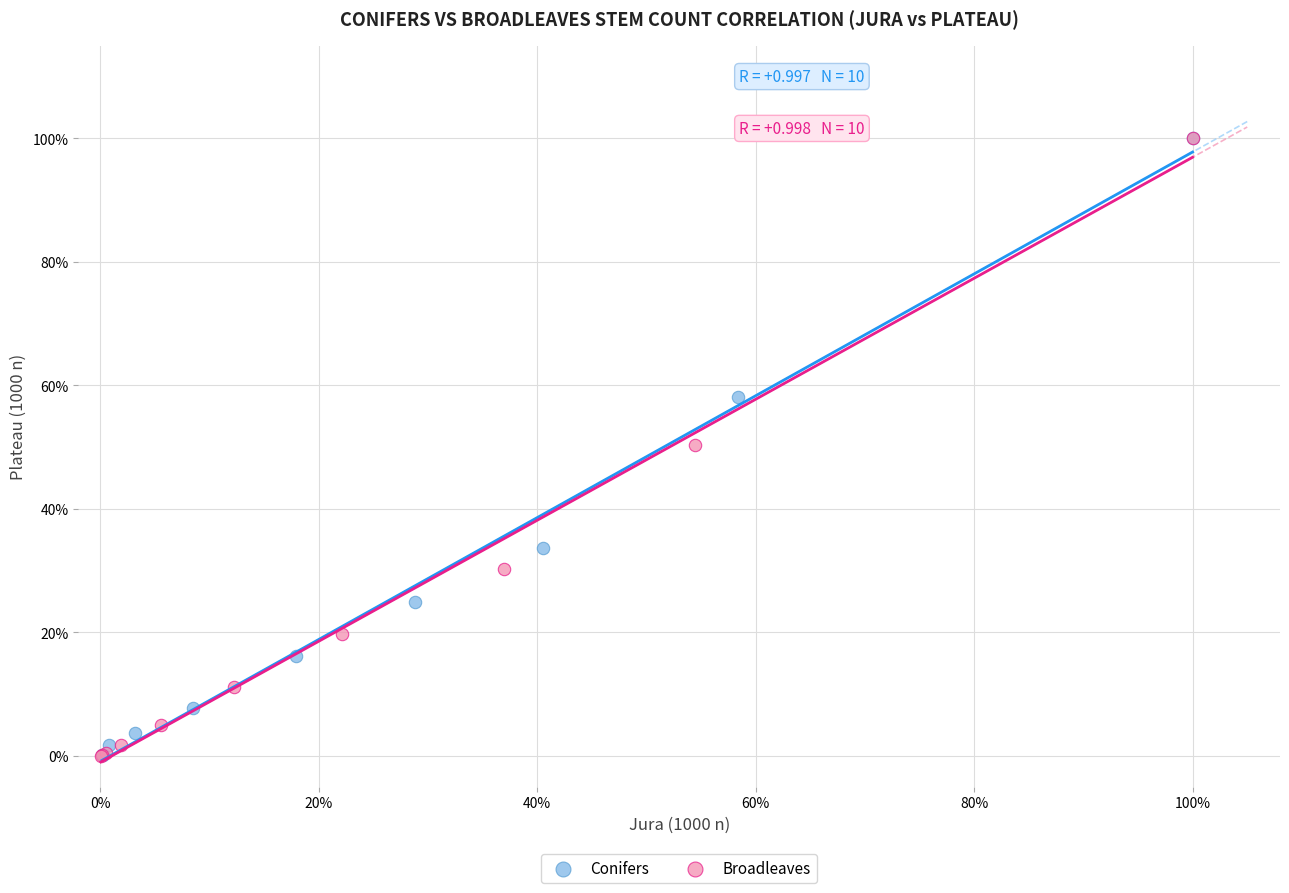

What are all the series names shown in the legend?

Conifers, Broadleaves